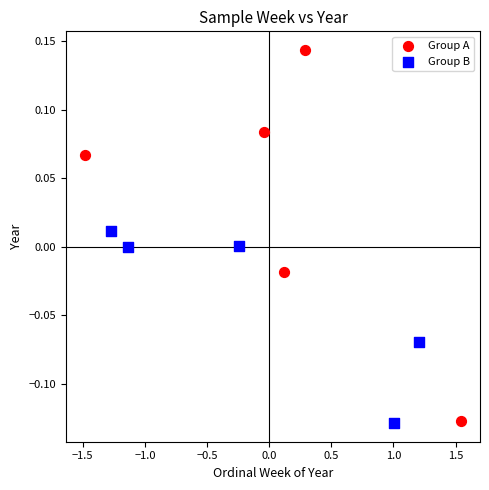

Which series contains the highest Y value?

Group A